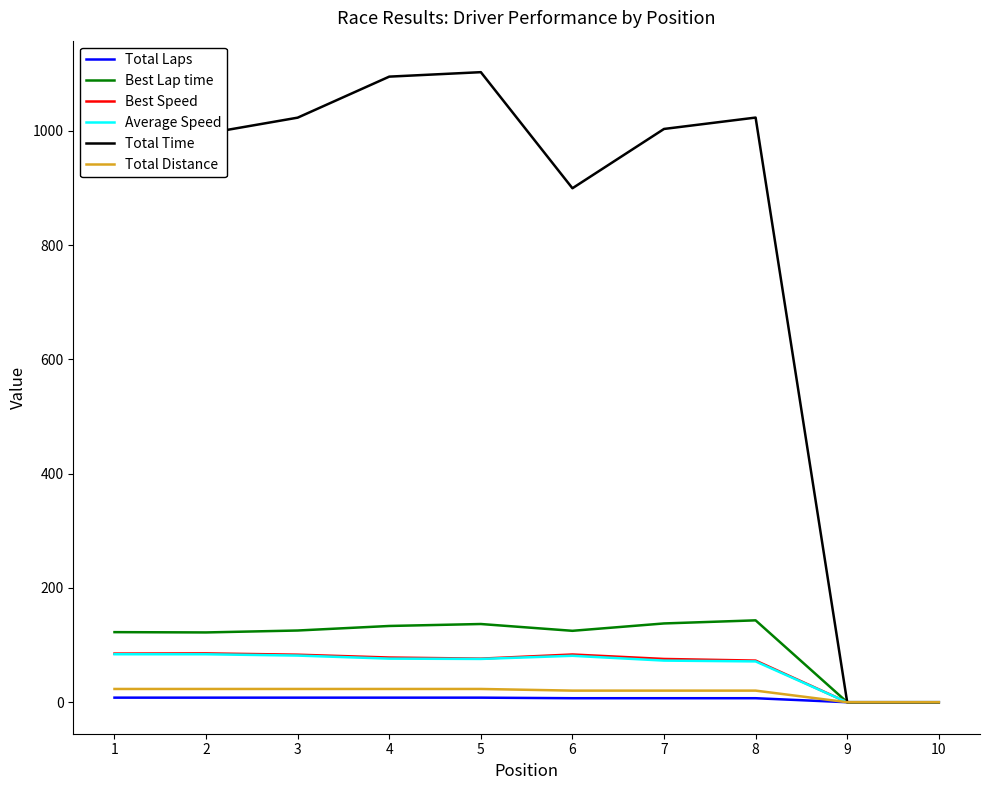

What value does the Total Distance series have at 4?

23.2